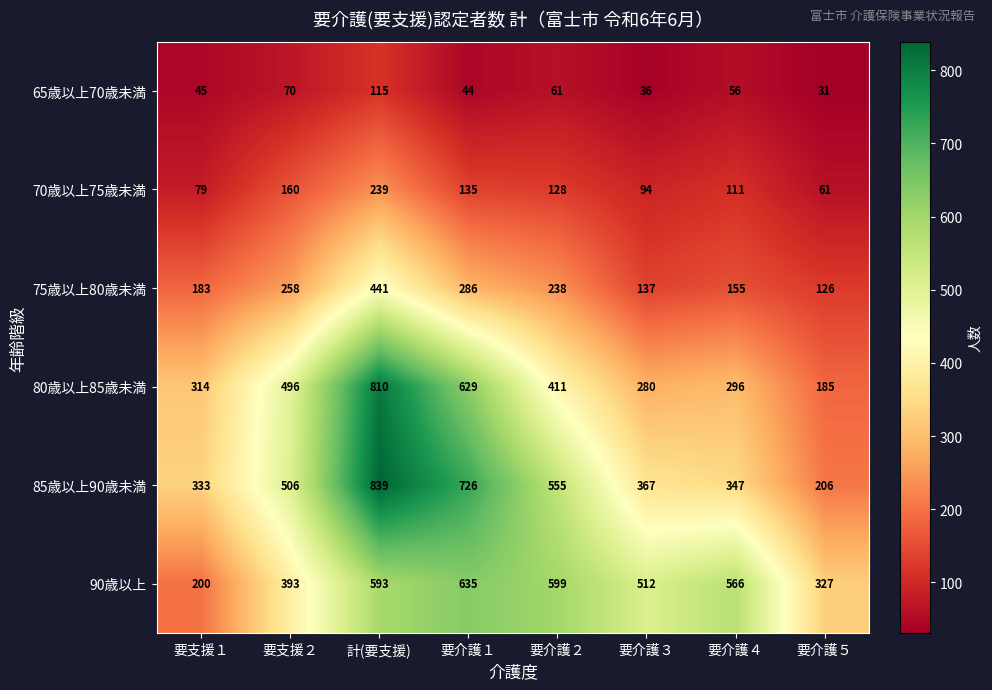

Where is 70歳以上75歳未満 nearest to the value 150?

要支援２